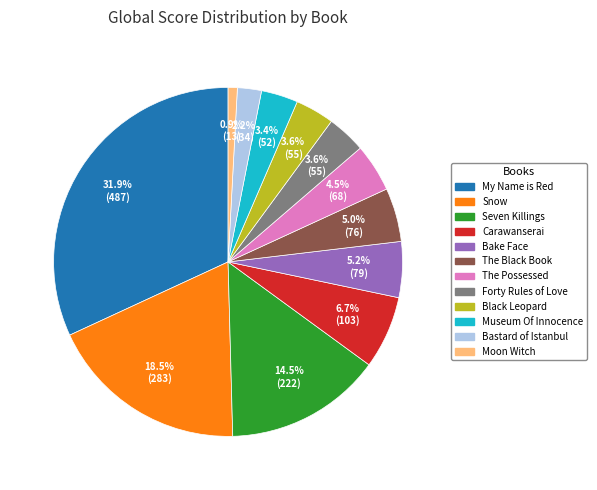

Is there any slice that represents more than half of the pie?

No